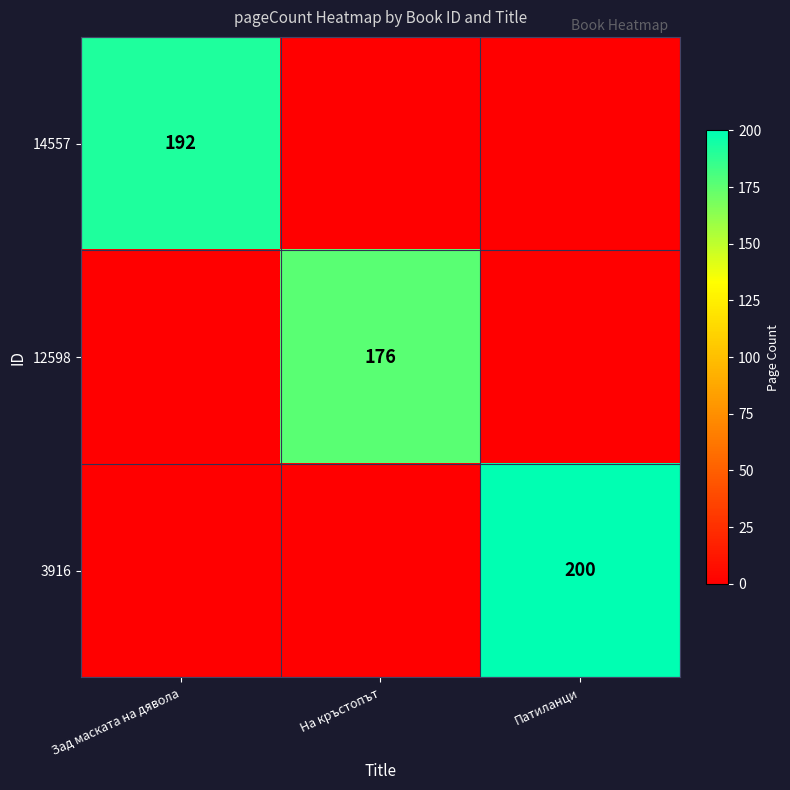

What is the sum of all 12598 values?

176